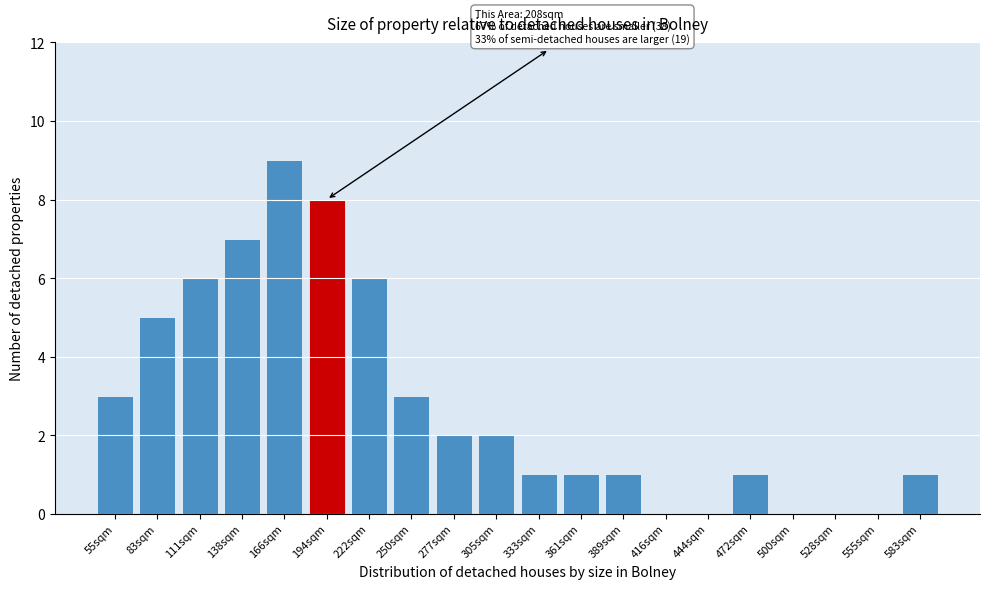

Reading left to right, list all the values displayed in this chart.

55sqm=3	83sqm=5	111sqm=6	138sqm=7	166sqm=9	194sqm=8	222sqm=6	250sqm=3	277sqm=2	305sqm=2	333sqm=1	361sqm=1	389sqm=1	416sqm=0	444sqm=0	472sqm=1	500sqm=0	528sqm=0	555sqm=0	583sqm=1